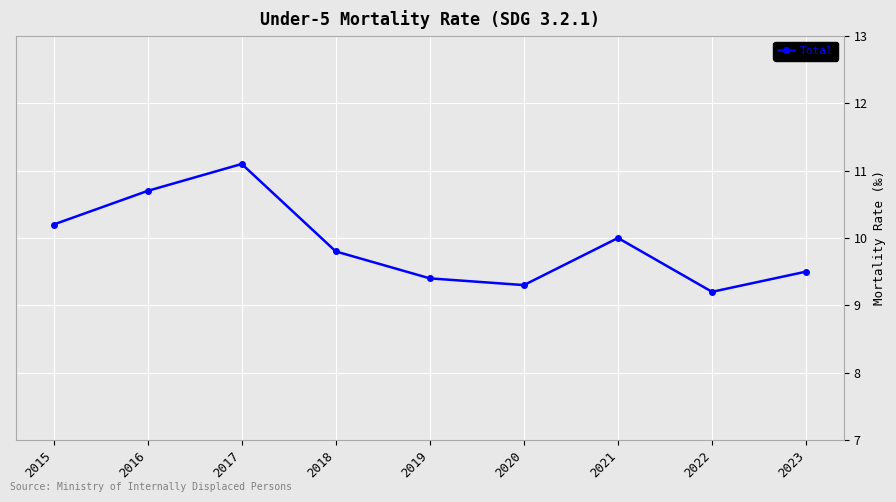

How many values are between 9 and 10?

6